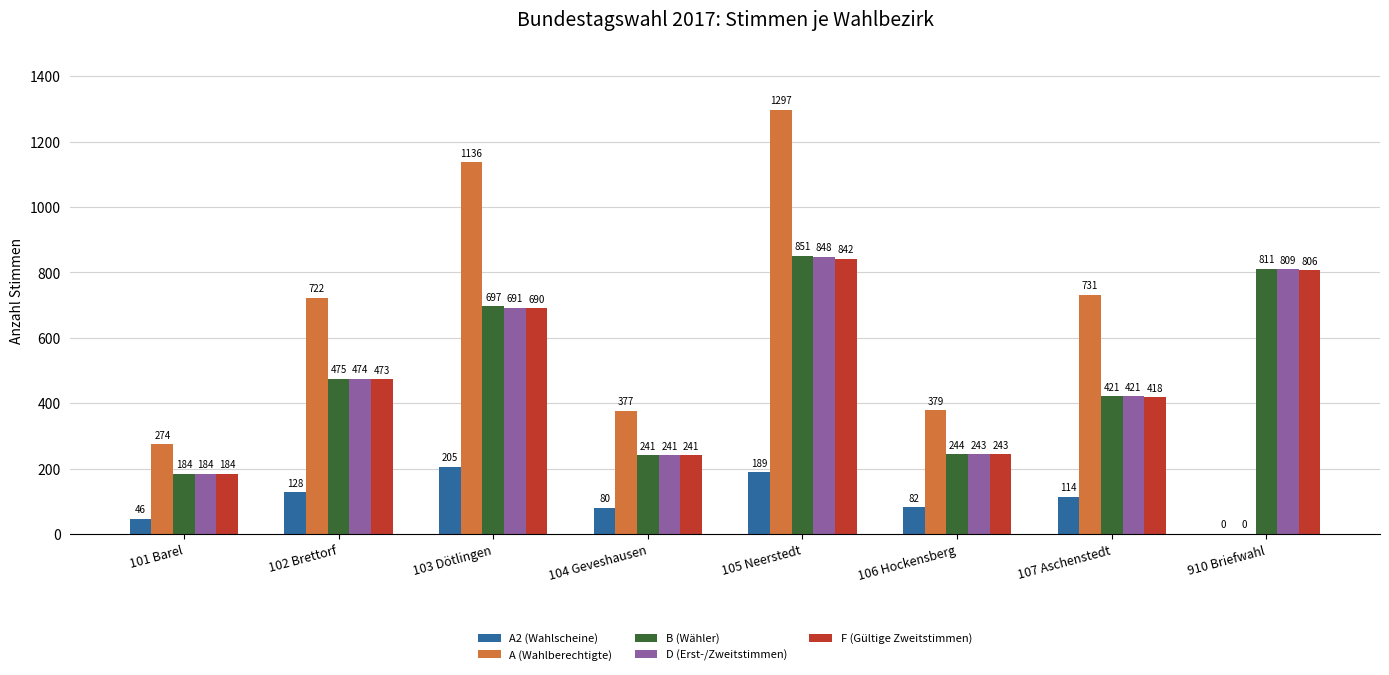

Which series has the largest total across all categories?

A (Wahlberechtigte)